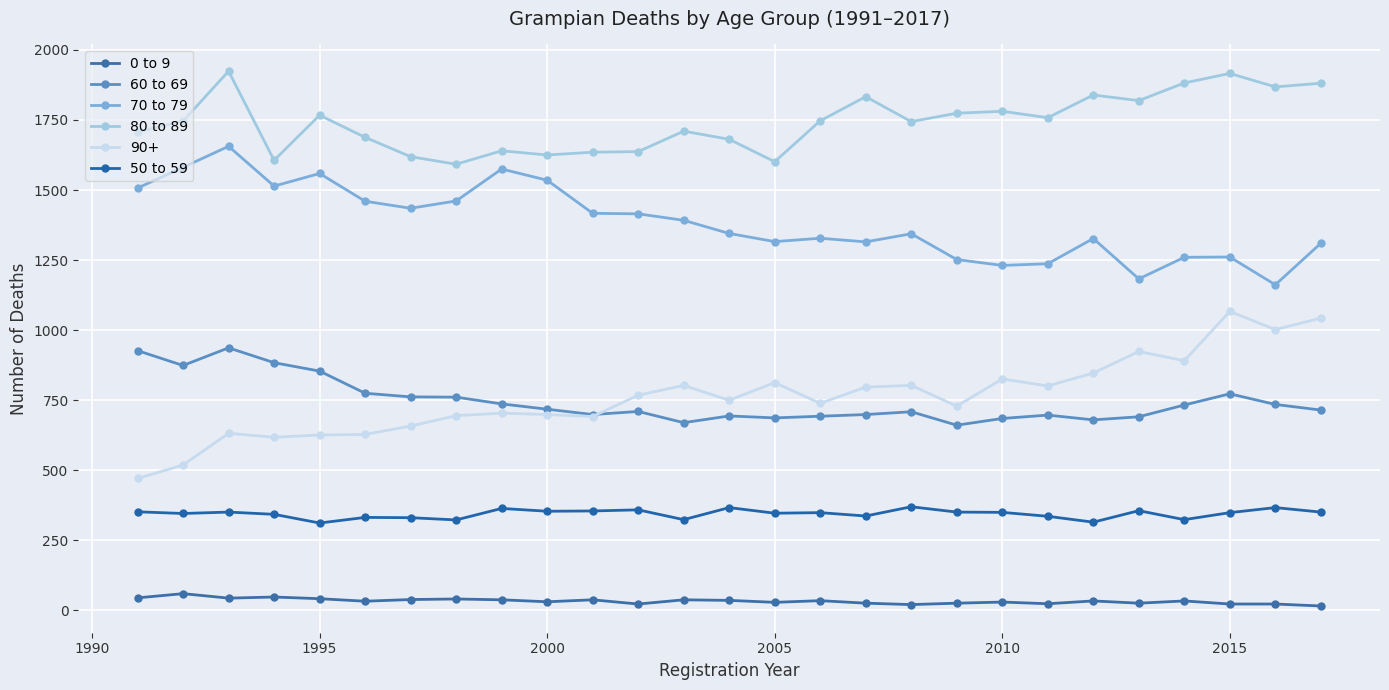

Is this an area chart (filled region under the line)?

No